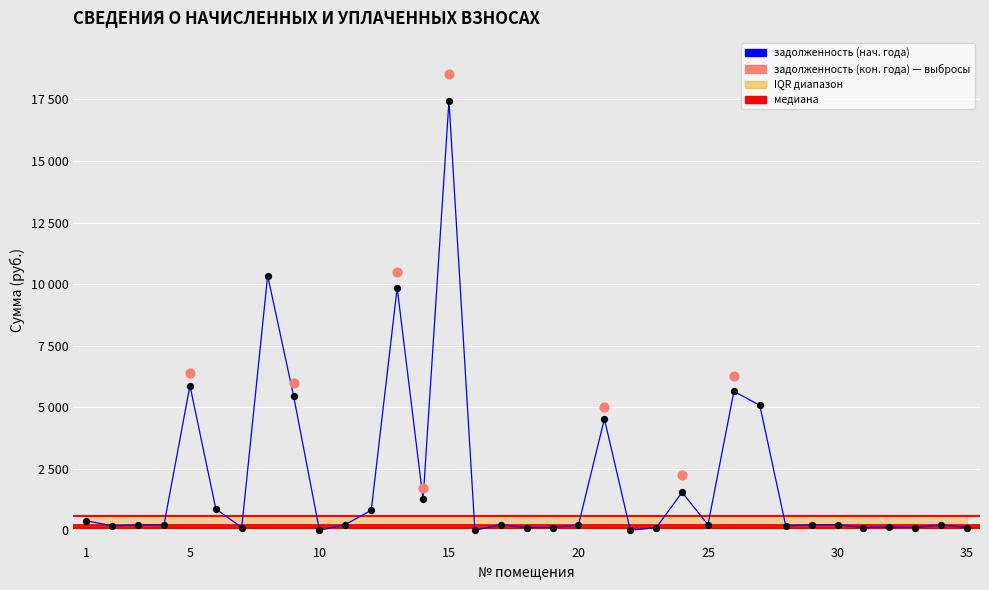

What is the total value across all series at 26?

12308.6